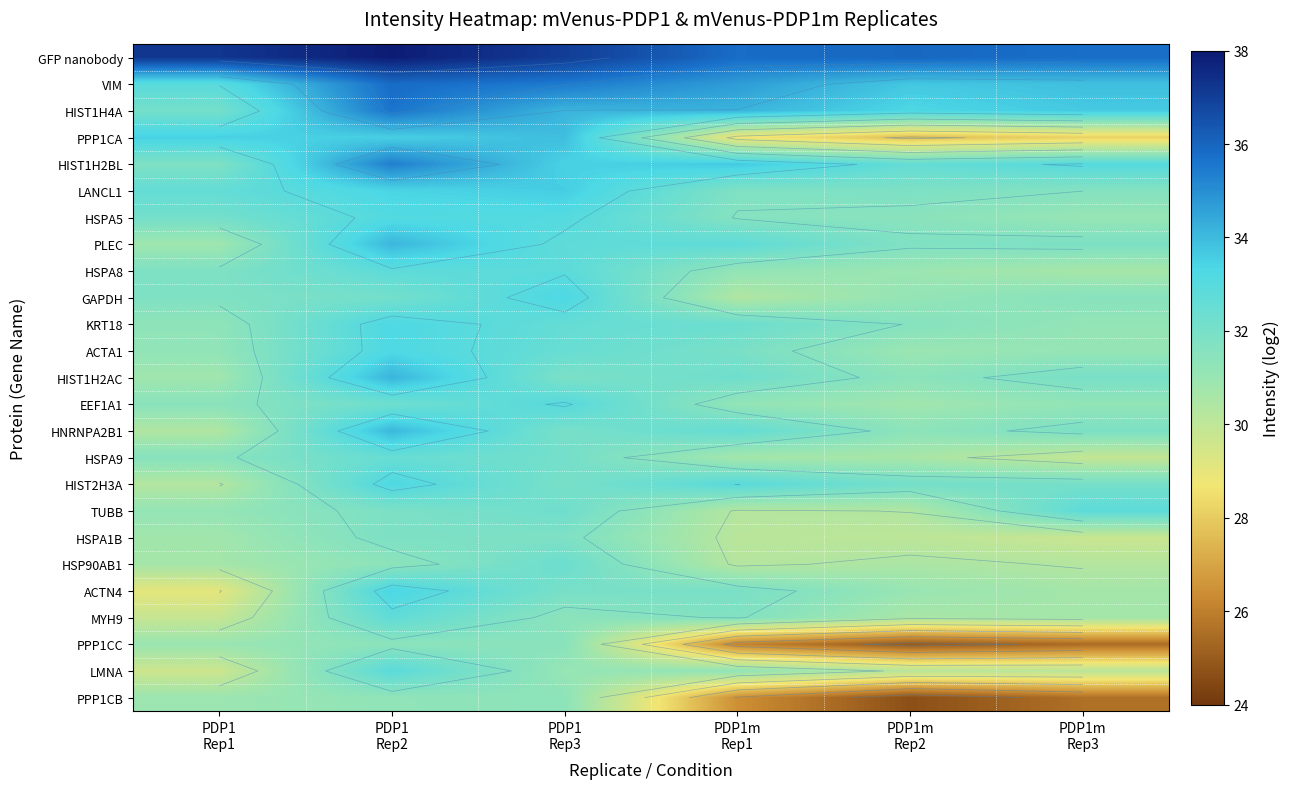

What is the sum of all KRT18 values?

192.2